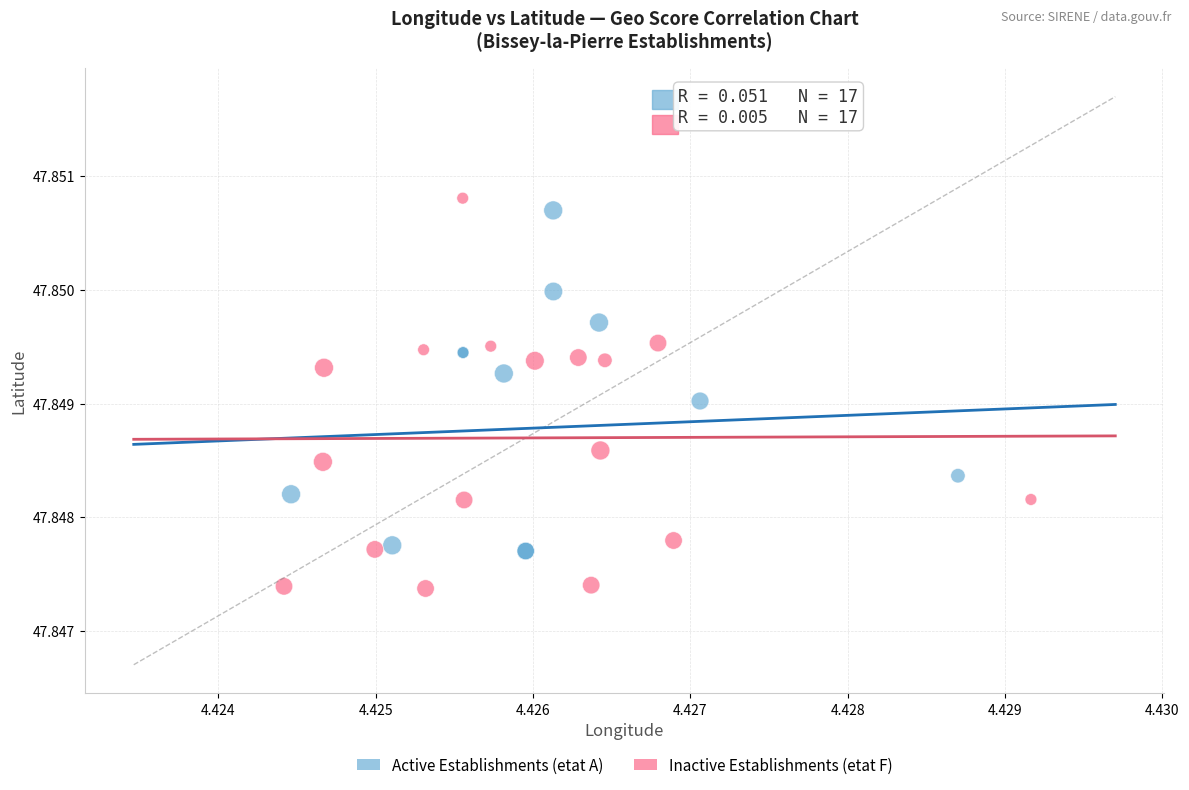

What are all the series names shown in the legend?

Active Establishments (etat A), Inactive Establishments (etat F)